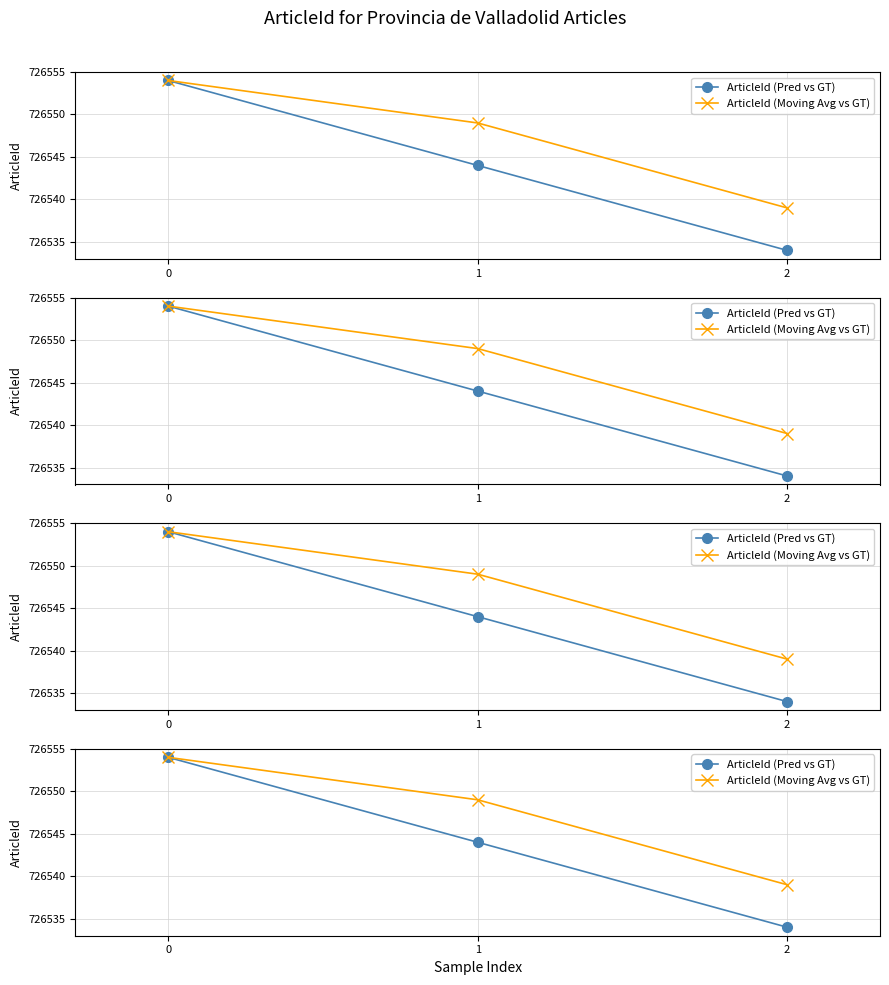

What is the value of the ArticleId (Moving Avg vs GT) point at the 3rd from the left?

726539